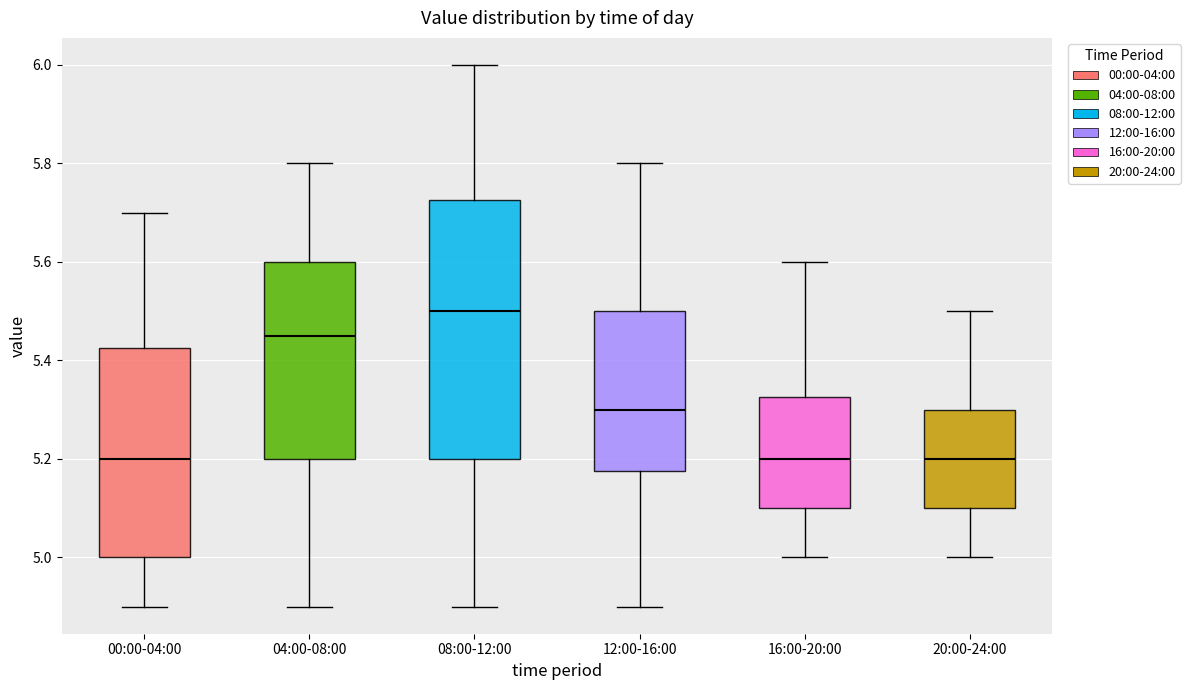

Reading left to right, transcribe this box plot: for each box, give where its median line is, the range the box spans, and where its two whiskers end, as read against the y-axis. The values are not printed on the chart, so give them approximately, as read against the axis.

00:00-04:00: median 5.20, box 5.00 to 5.42, whiskers 4.90 to 5.70
04:00-08:00: median 5.46, box 5.20 to 5.60, whiskers 4.90 to 5.80
08:00-12:00: median 5.50, box 5.20 to 5.72, whiskers 4.90 to 6.00
12:00-16:00: median 5.30, box 5.18 to 5.50, whiskers 4.90 to 5.80
16:00-20:00: median 5.20, box 5.10 to 5.32, whiskers 5.00 to 5.60
20:00-24:00: median 5.20, box 5.10 to 5.30, whiskers 5.00 to 5.50